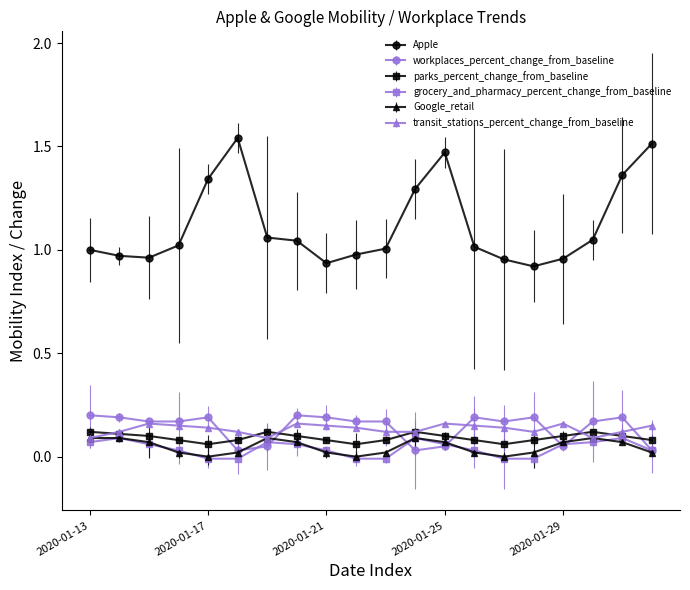

True or false: Google_retail has more than 0 interior local peaks.

True